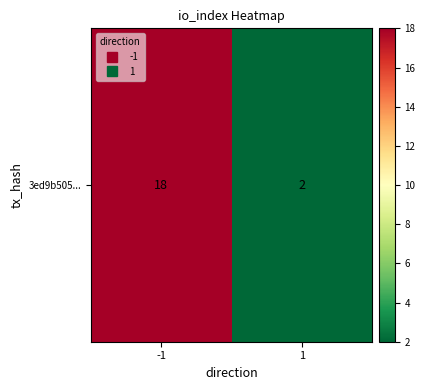

Approximately how many times larger is the value at 1 compared to -1?

0.1